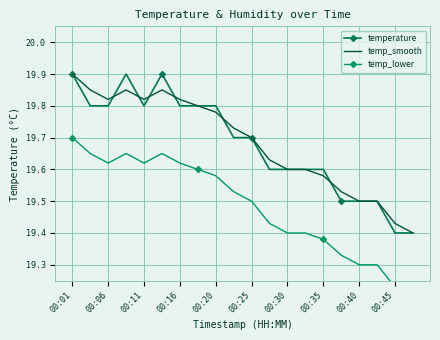

How many lines are shown in the chart?

3